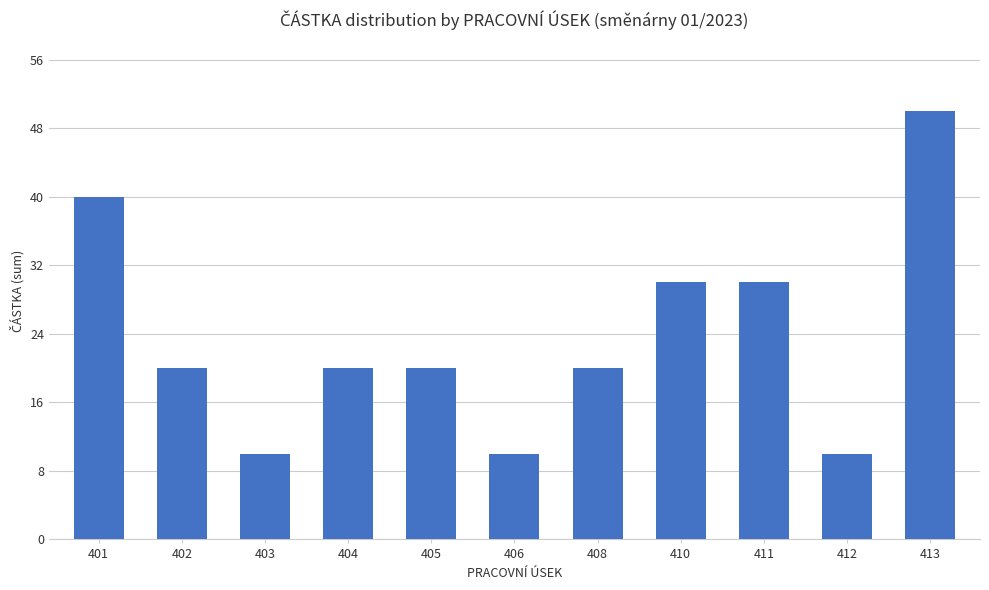

What is the approximate value at 413, to the nearest 10?

50